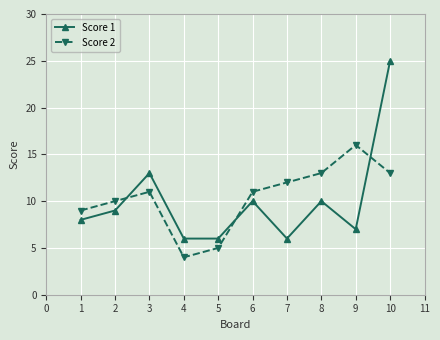

Count the number of categories in the chart.

10